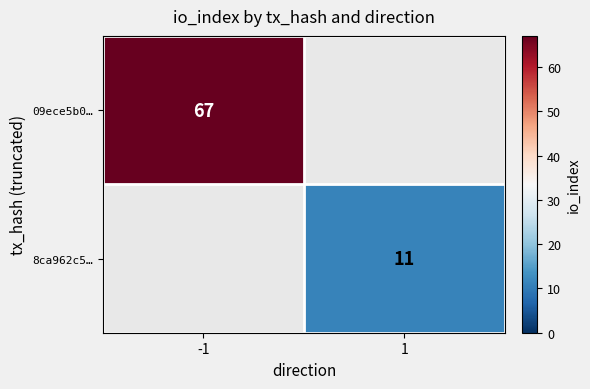

The 8ca962c5… series shows 17 at 1. True or false?

False